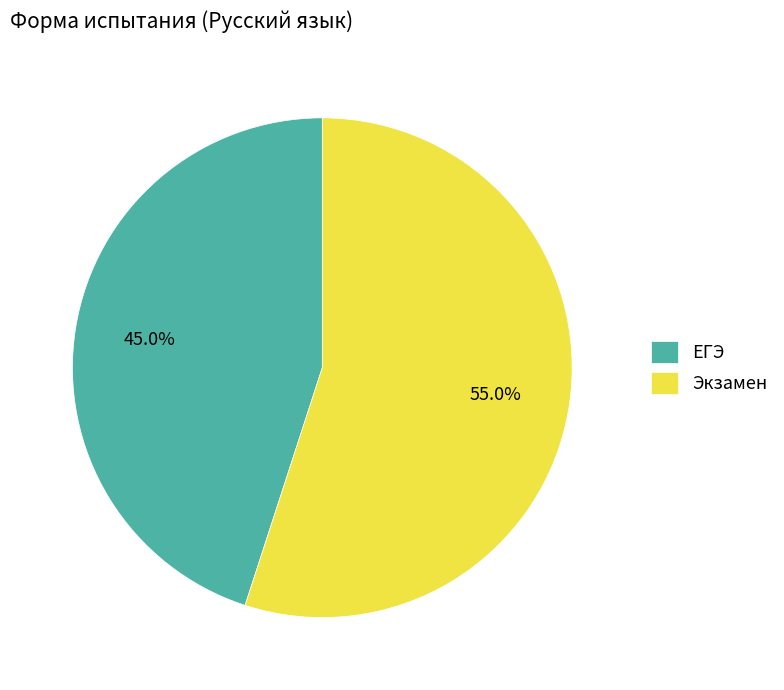

To the nearest percent, what is the difference between the largest and smallest slice percentages?

10%